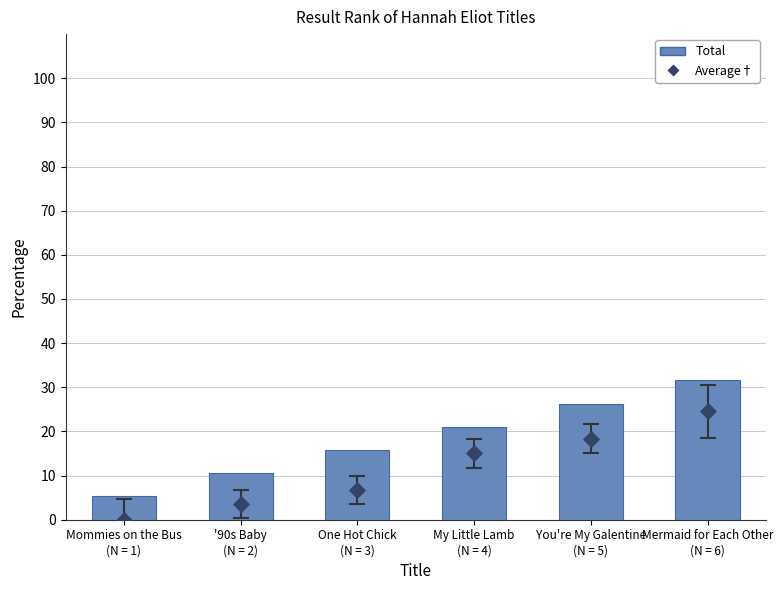

What are all the series names shown in the legend?

Total, Average†